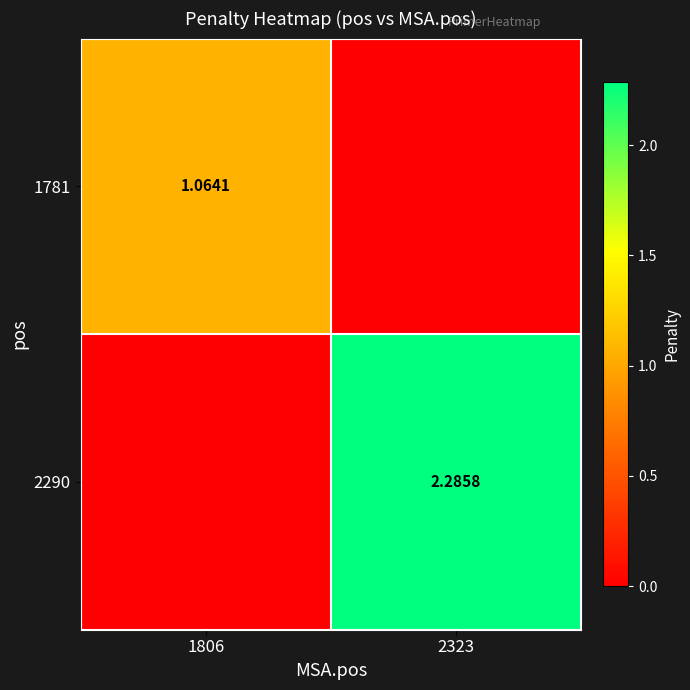

At how many categories does at least one series exceed 0?

2